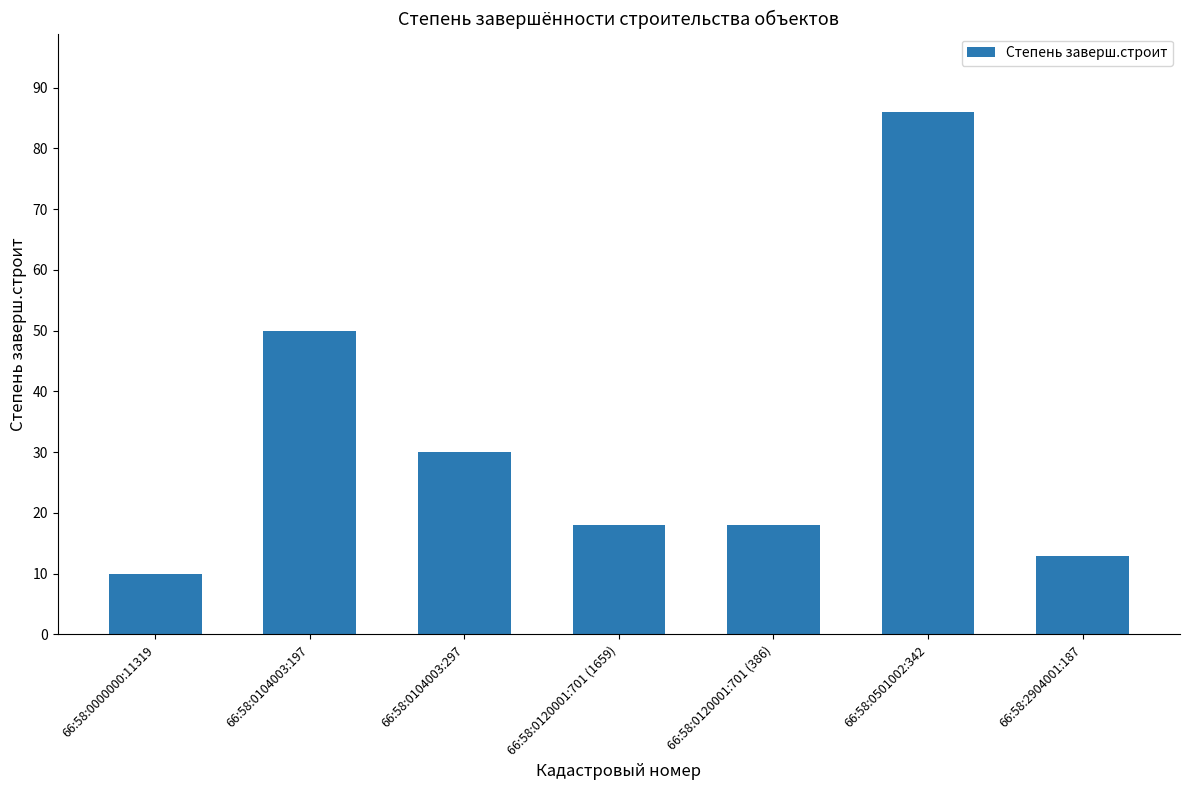

What is the label of the 5th bar from the right?

66:58:0104003:297